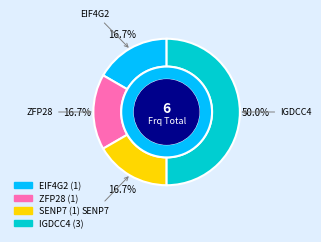

To the nearest percent, what is the average slice percentage?

25%